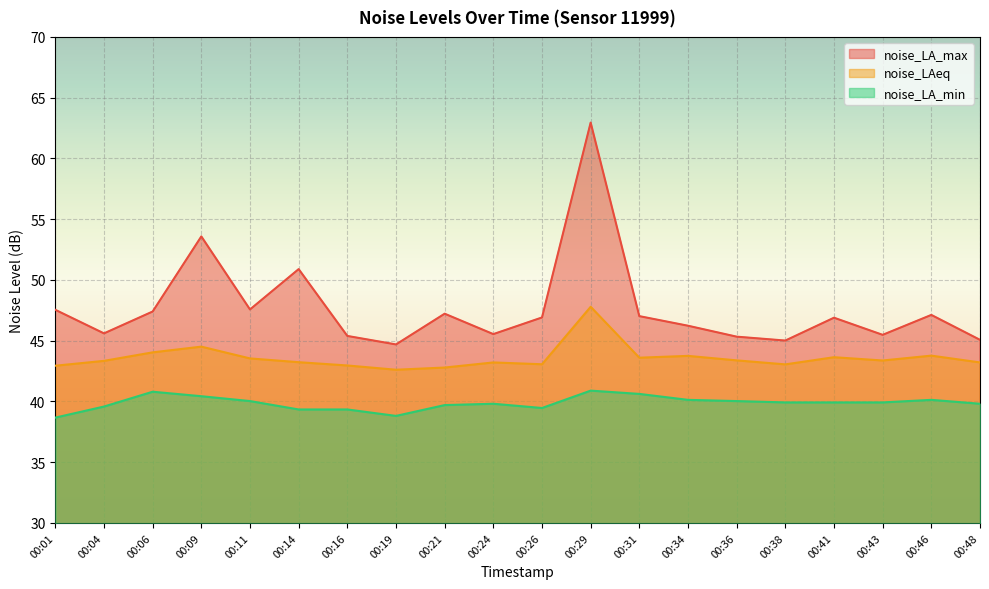

How many values in the noise_LA_min series are below 39?

2